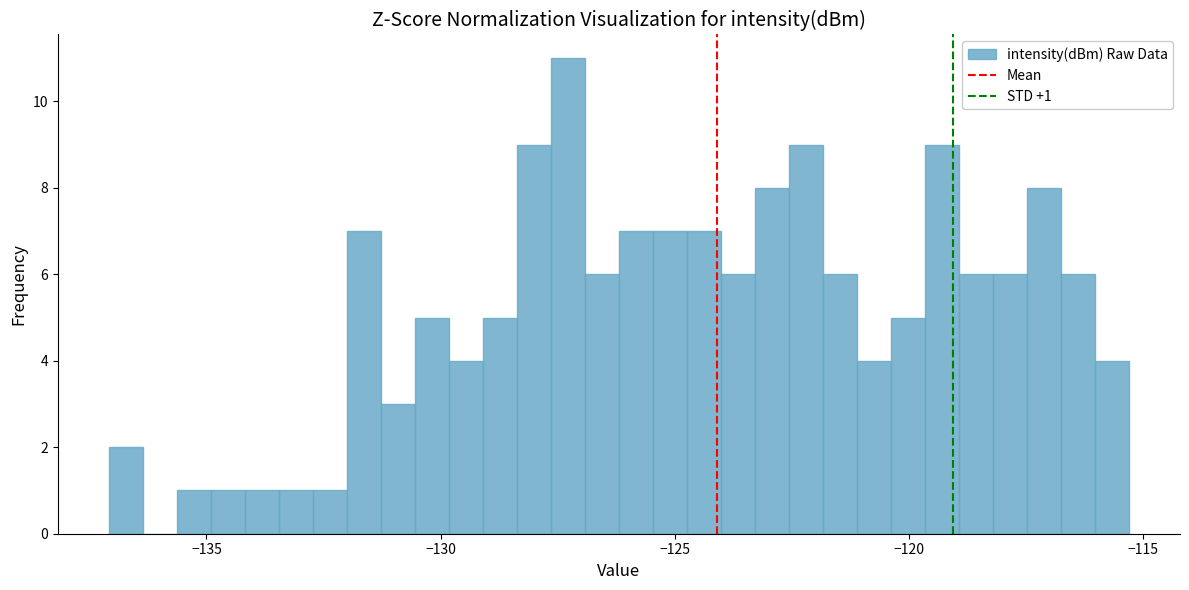

Around what value on the x-axis is the tallest bar? Give the approximate position of its centre, as read against the axis.

-127.5